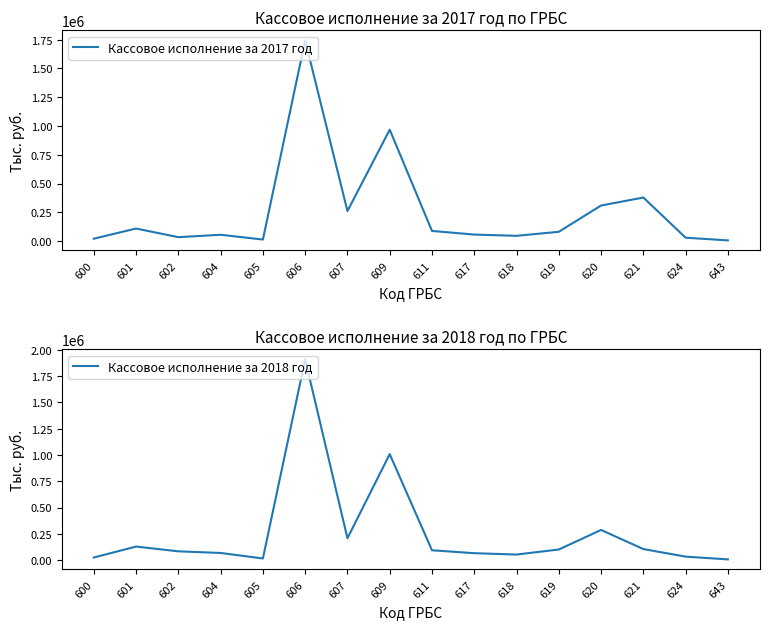

Reading left to right, what are all the values shown in this chart?

Кассовое исполнение за 2017 год: 600=21219	601=109415	602=34528	604=55304	605=13844	606=1742976	607=261222	609=967901	611=88507	617=57052	618=46180	619=81096	620=309336	621=378572	624=29747	643=6452
Кассовое исполнение за 2018 год: 600=24351	601=128395	602=83085	604=67403	605=15000	606=1909697	607=207655	609=1008052	611=93006	617=65340	618=52374	619=100468	620=286513	621=104480	624=32705	643=6308